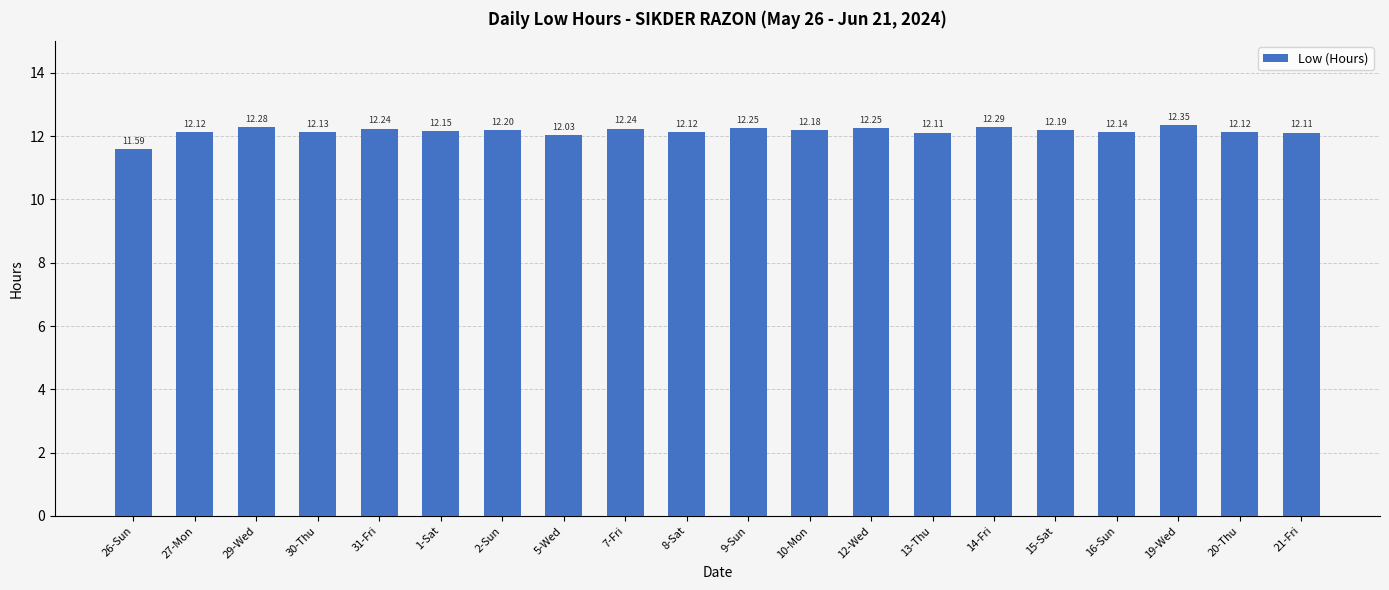

The value at 10-Mon is 12.2. True or false?

True